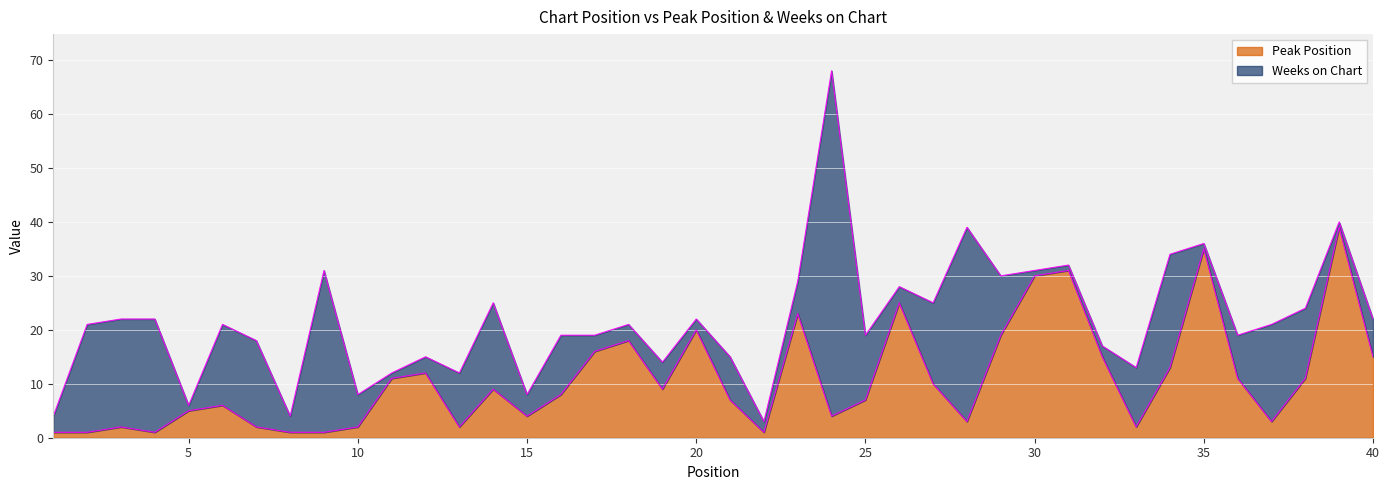

What is the sum of the values at 15 and 2?

5